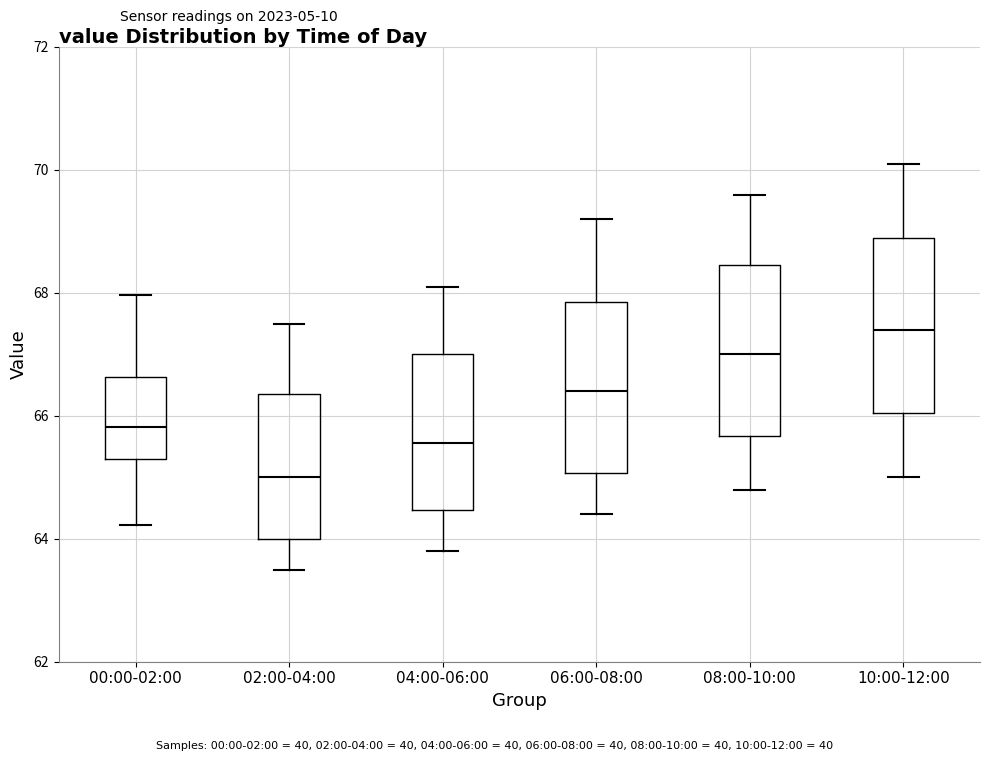

Reading left to right, transcribe this box plot: for each box, give where its median line is, the range the box spans, and where its two whiskers end, as read against the y-axis. The values are not printed on the chart, so give them approximately, as read against the axis.

00:00-02:00: median 65.8, box 65.4 to 66.6, whiskers 64.2 to 68.0
02:00-04:00: median 65.0, box 64.0 to 66.4, whiskers 63.6 to 67.6
04:00-06:00: median 65.6, box 64.4 to 67.0, whiskers 63.8 to 68.2
06:00-08:00: median 66.4, box 65.0 to 67.8, whiskers 64.4 to 69.2
08:00-10:00: median 67.0, box 65.6 to 68.4, whiskers 64.8 to 69.6
10:00-12:00: median 67.4, box 66.0 to 69.0, whiskers 65.0 to 70.2